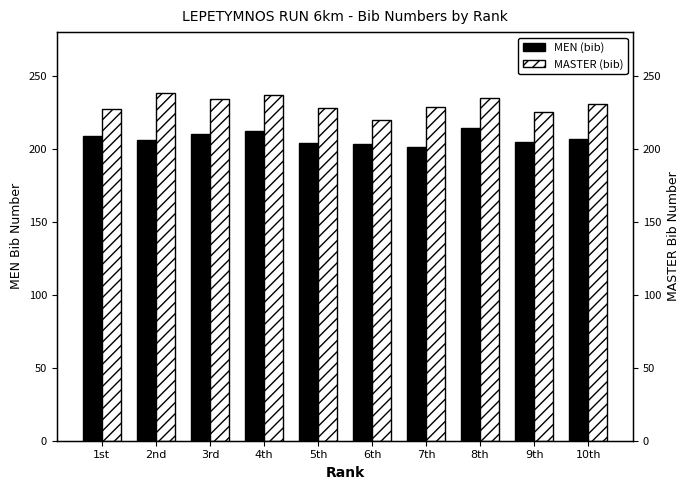

How many groups of bars are there?

10